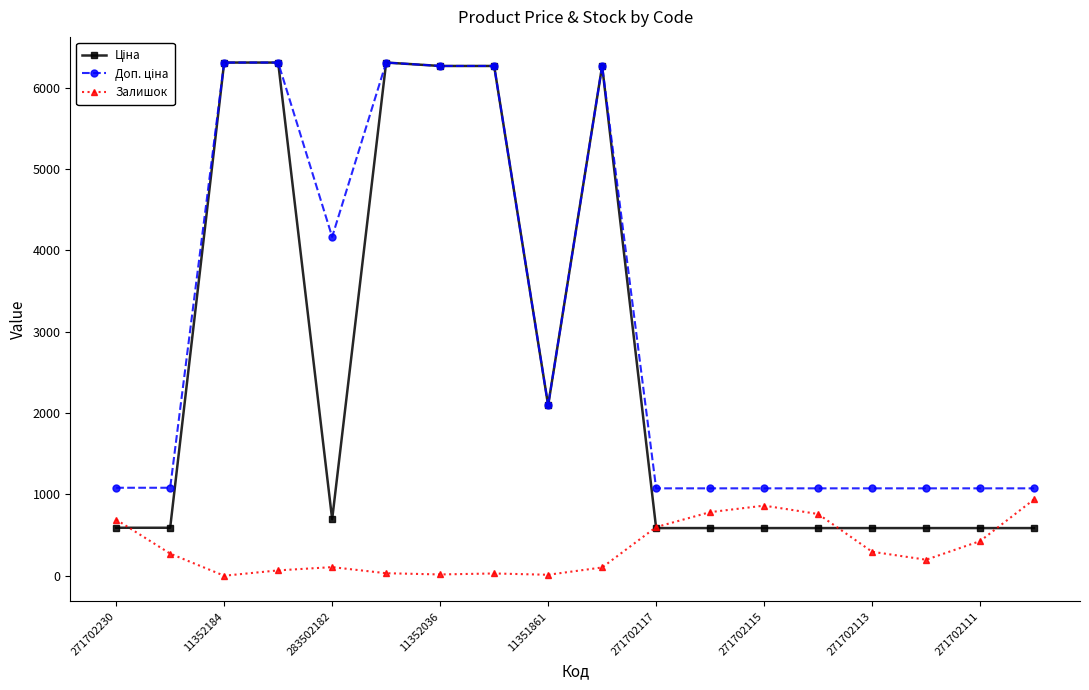

True or false: Залишок has more than 1 interior local peaks.

True